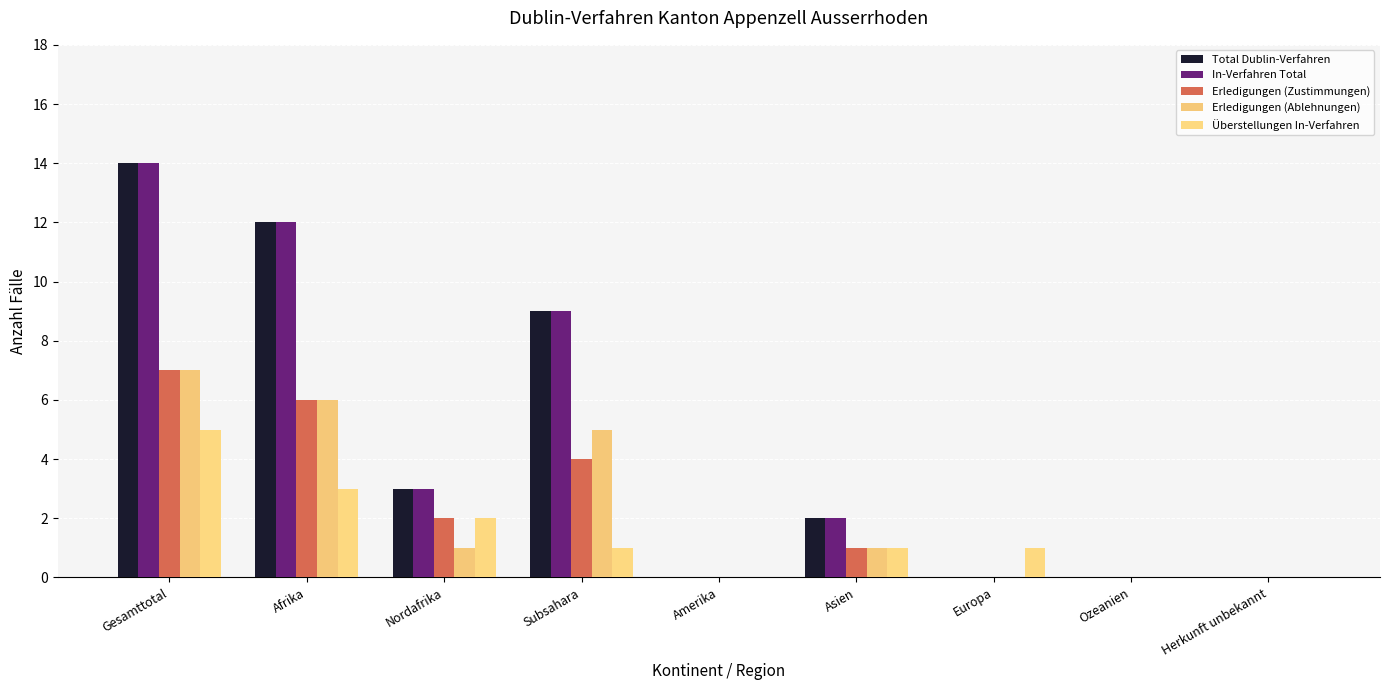

Reading right to left, list all the values displayed in this chart.

Total Dublin-Verfahren: Herkunft unbekannt=0	Ozeanien=0	Europa=0	Asien=2	Amerika=0	Subsahara=9	Nordafrika=3	Afrika=12	Gesamttotal=14
In-Verfahren Total: Herkunft unbekannt=0	Ozeanien=0	Europa=0	Asien=2	Amerika=0	Subsahara=9	Nordafrika=3	Afrika=12	Gesamttotal=14
Erledigungen (Zustimmungen): Herkunft unbekannt=0	Ozeanien=0	Europa=0	Asien=1	Amerika=0	Subsahara=4	Nordafrika=2	Afrika=6	Gesamttotal=7
Erledigungen (Ablehnungen): Herkunft unbekannt=0	Ozeanien=0	Europa=0	Asien=1	Amerika=0	Subsahara=5	Nordafrika=1	Afrika=6	Gesamttotal=7
Überstellungen In-Verfahren: Herkunft unbekannt=0	Ozeanien=0	Europa=1	Asien=1	Amerika=0	Subsahara=1	Nordafrika=2	Afrika=3	Gesamttotal=5